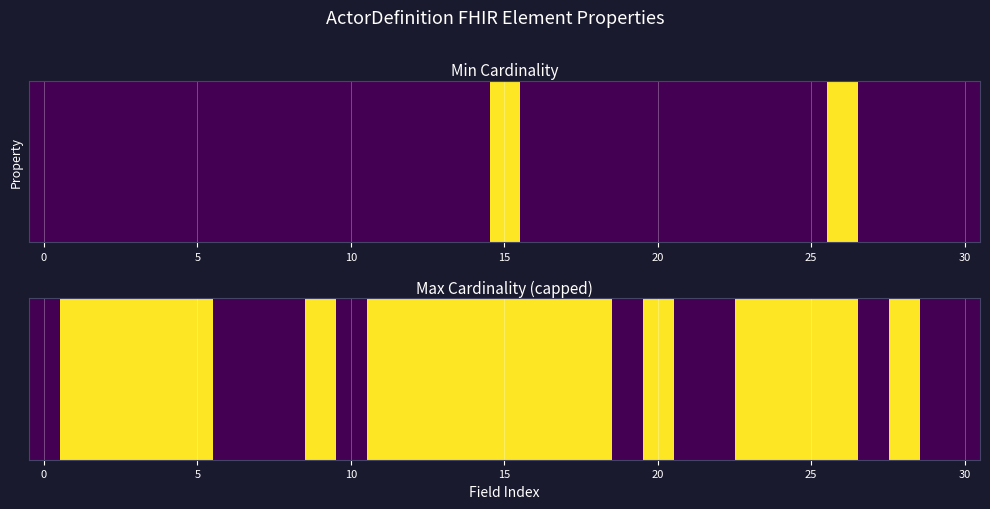

How many values are below 1?

11